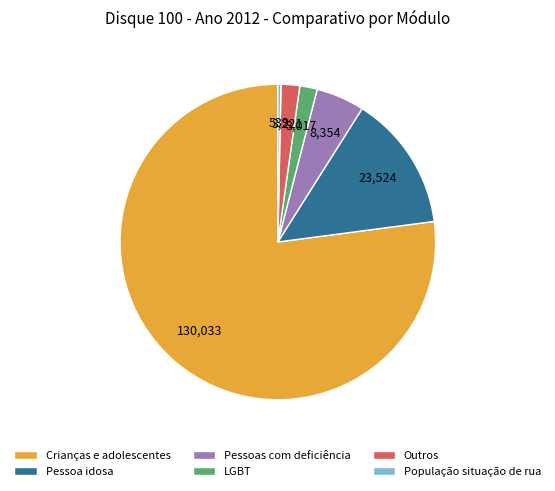

True or false: População situação de rua accounts for 0% of the total.

True